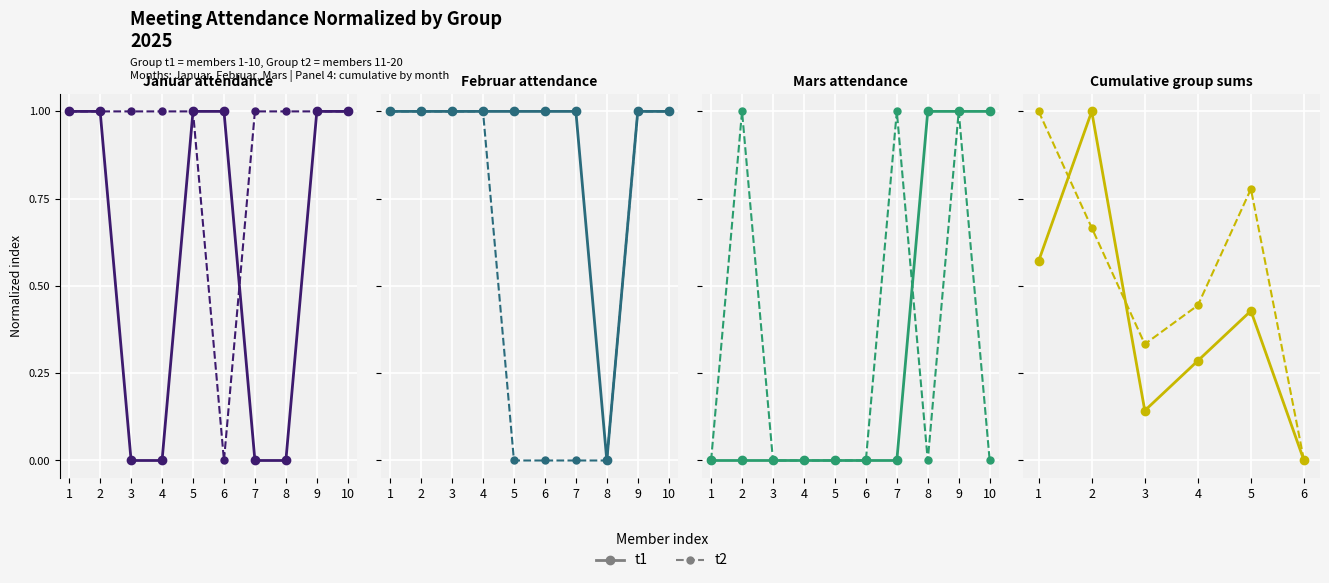

How many times do t1 and t2 cross each other?

2